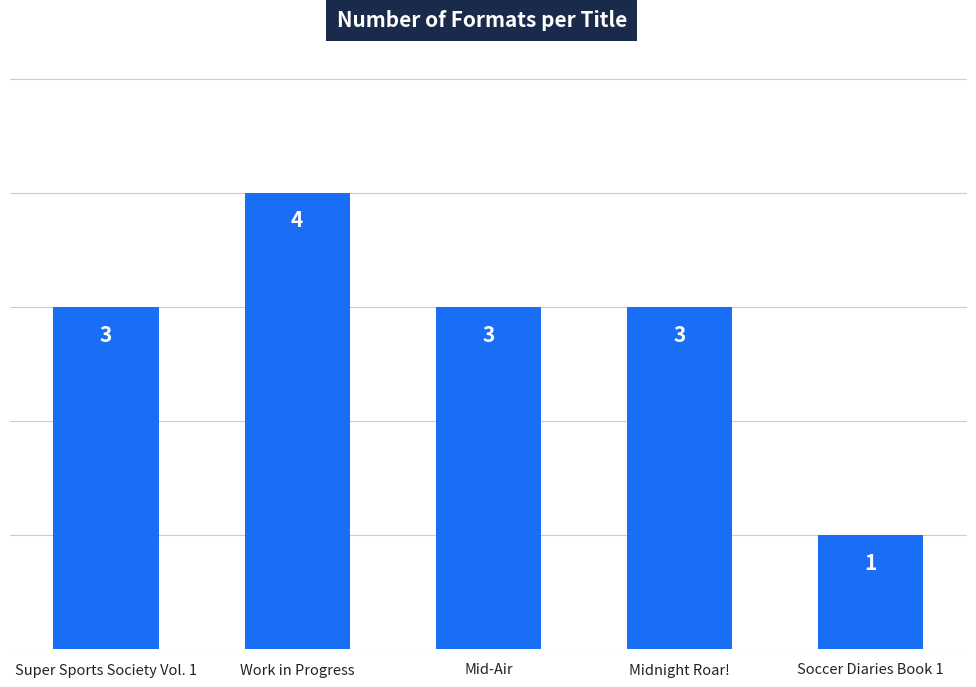

Which label corresponds to the smallest value in the chart?

Soccer Diaries Book 1